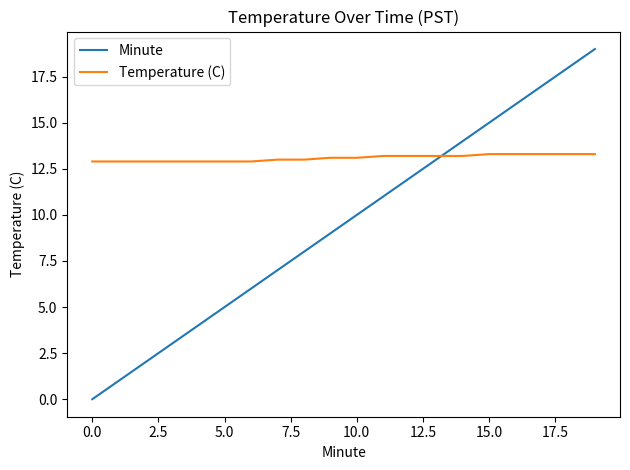

True or false: Minute has more than 0 interior local peaks.

False